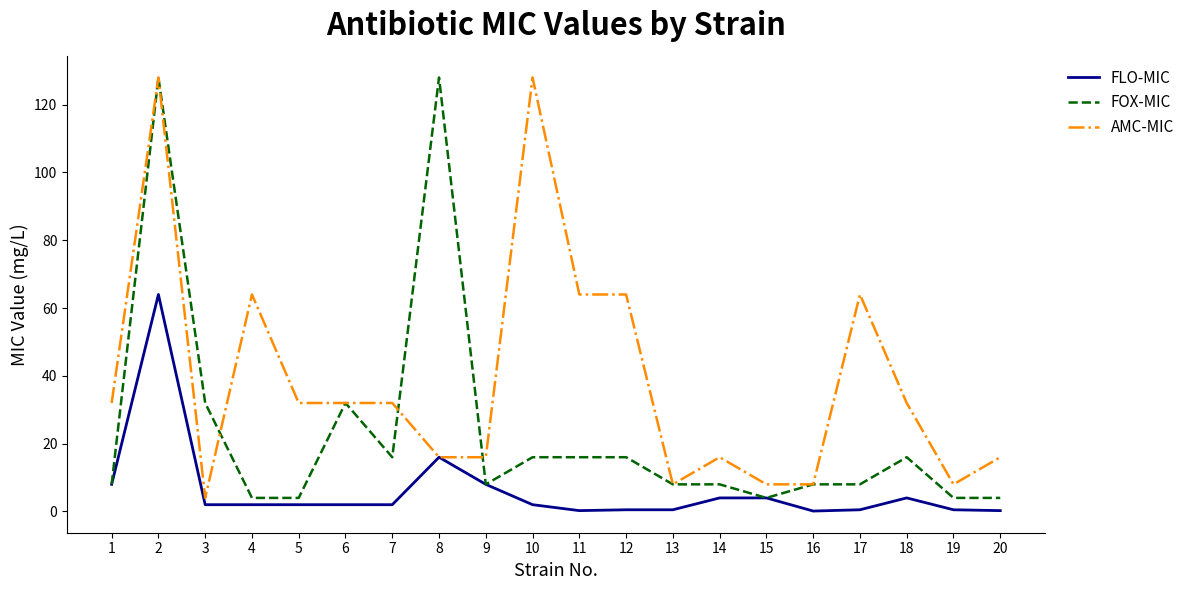

After their last crossing, which series has the higher values: AMC-MIC or FOX-MIC?

AMC-MIC